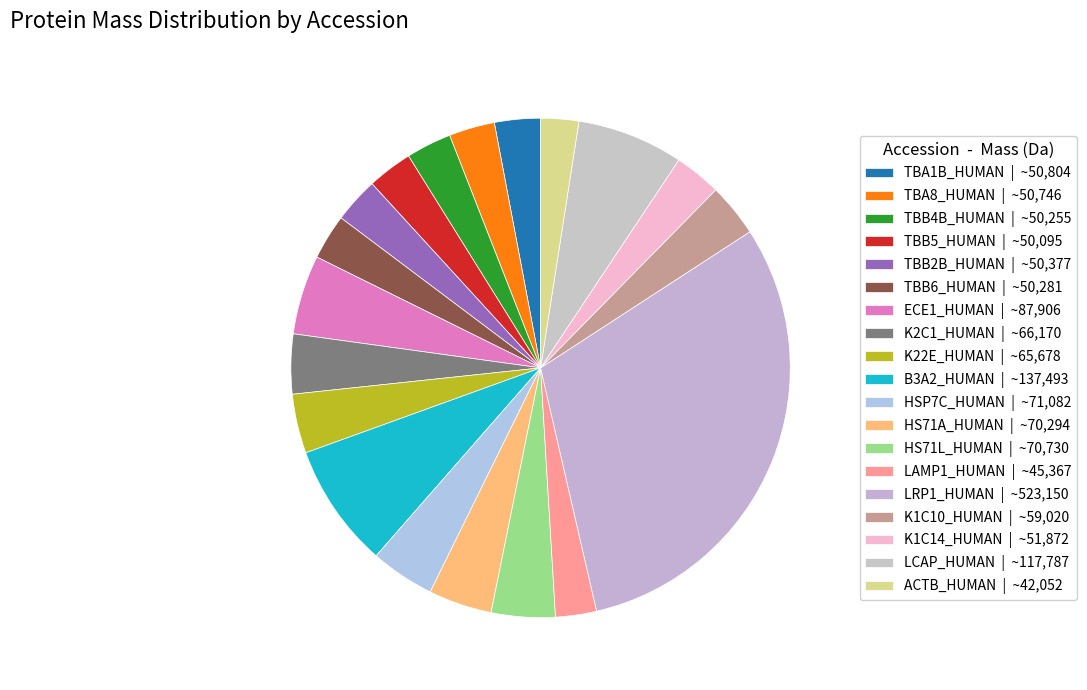

To the nearest percent, what is the average slice percentage?

5%